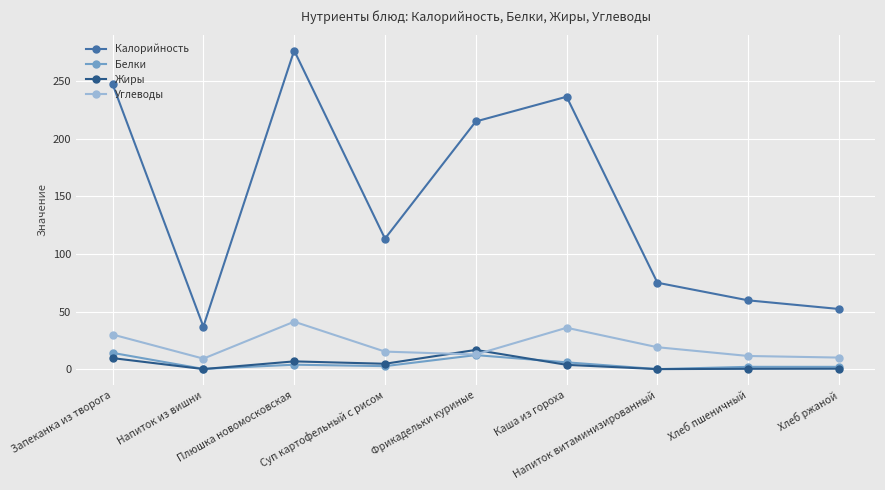

How many interior local valleys does the Калорийность series have?

2